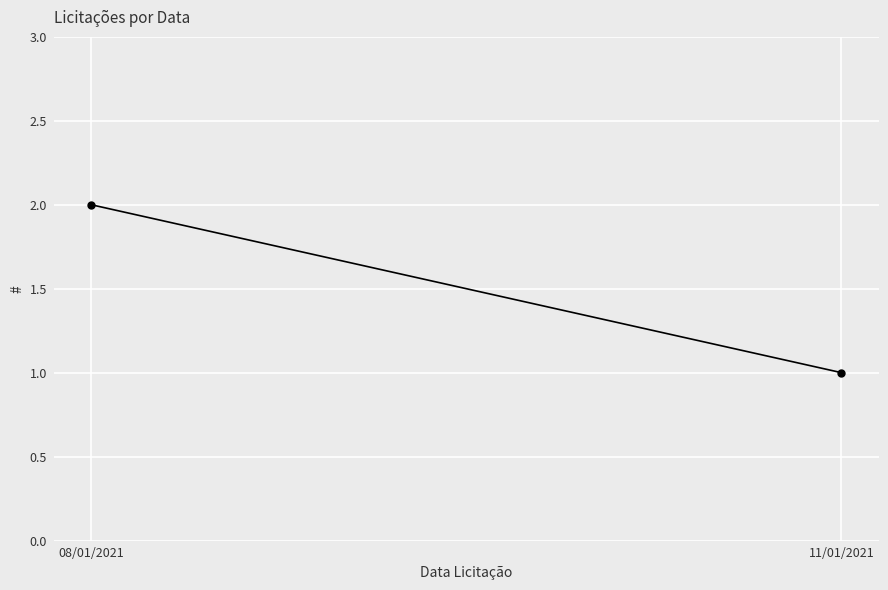

Approximately how many times larger is the value at 11/01/2021 compared to 08/01/2021?

0.5